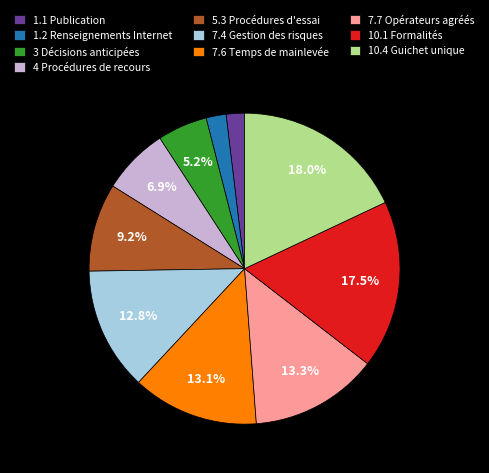

What percentage do 7.6 Temps de mainlevée and 10.1 Formalités together represent?

30.6%